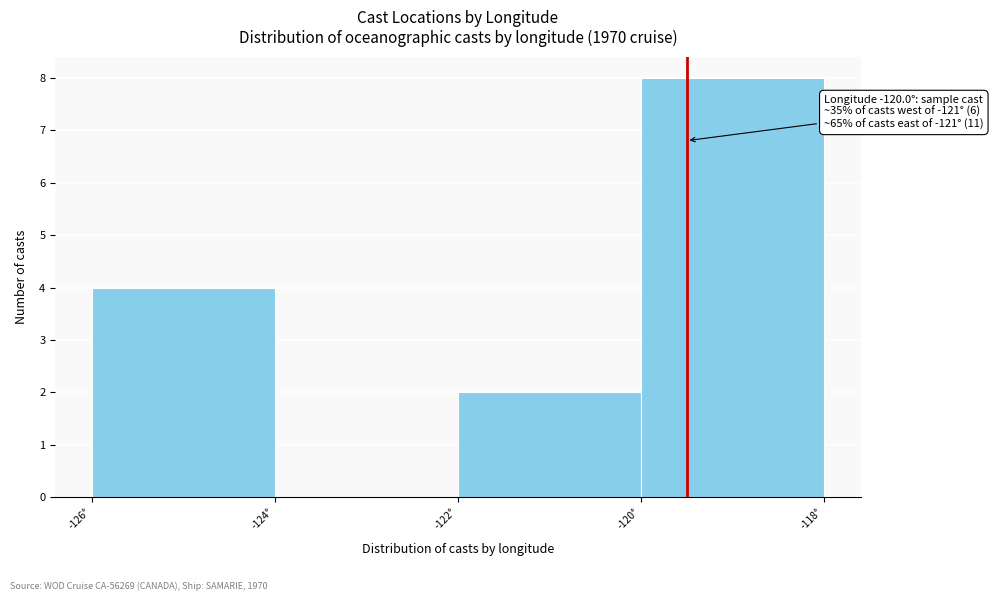

Reading right to left, what are all the values shown in this chart?

-120°=8	-122°=2	-124°=0	-126°=4